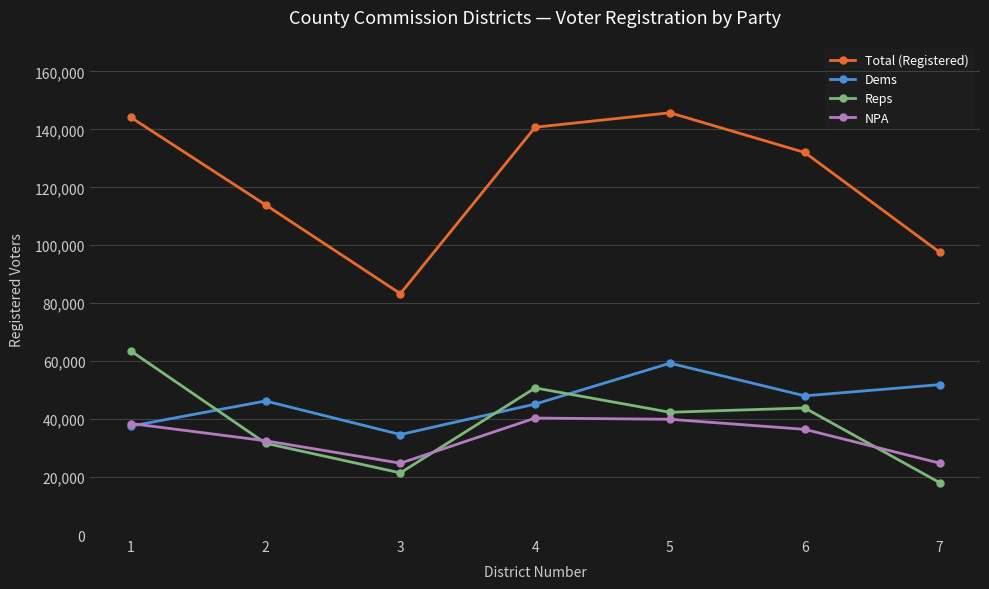

What is the highest value of the NPA series?

40363